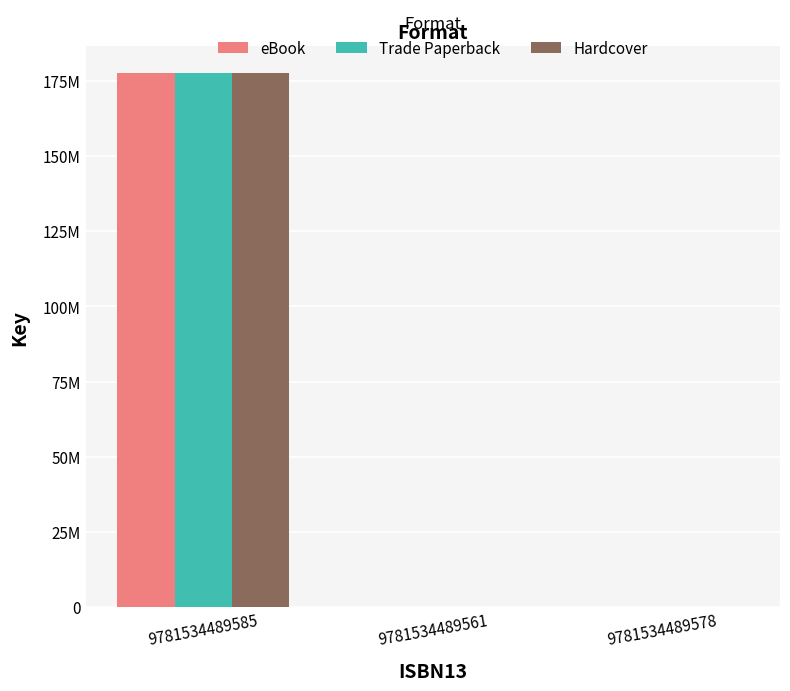

What are all the series names shown in the legend?

eBook, Trade Paperback, Hardcover